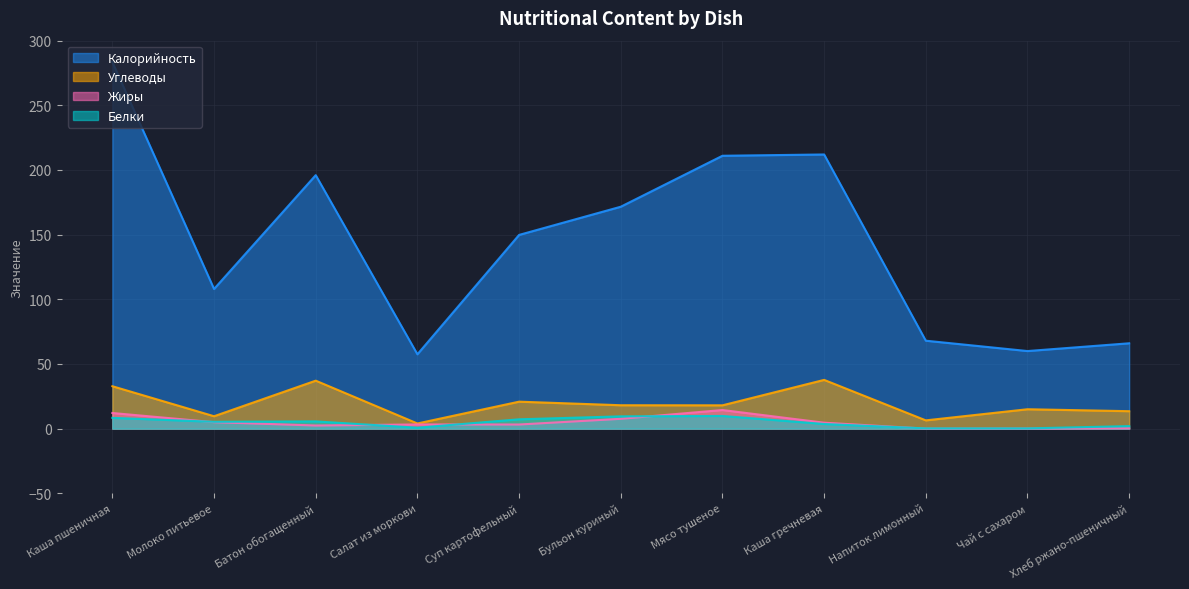

Is the value of Калорийность at Каша гречневая greater than the value of Белки at Салат из моркови?

Yes